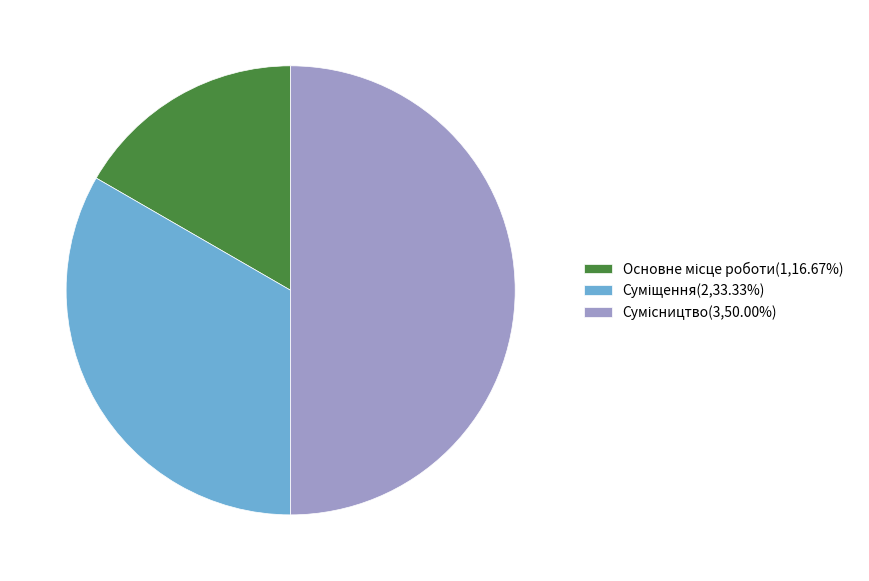

To the nearest percent, what is the combined percentage of Основне місце роботи and Сумісництво?

67%